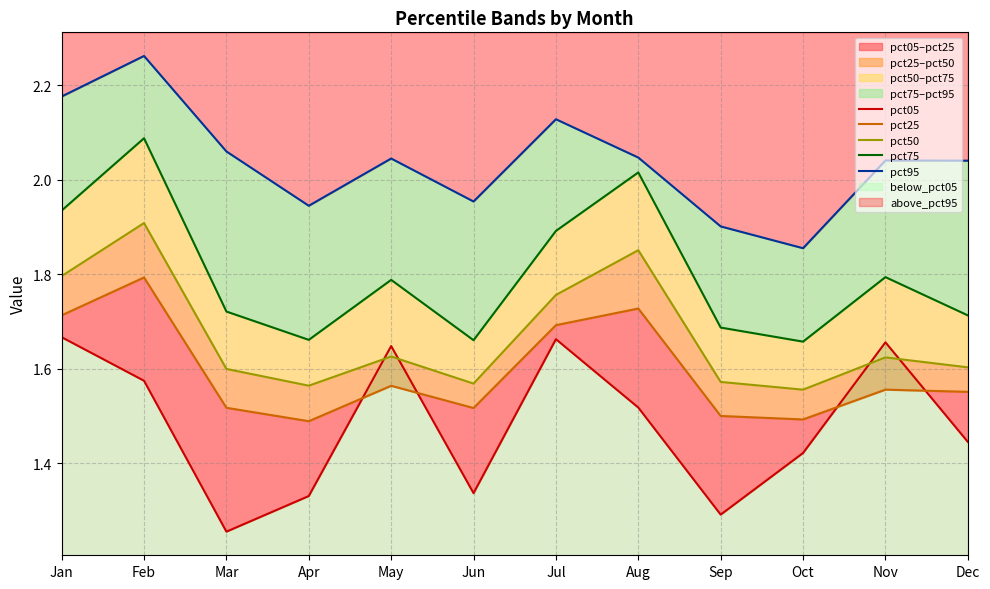

Does the chart display data point markers on the line(s)?

No